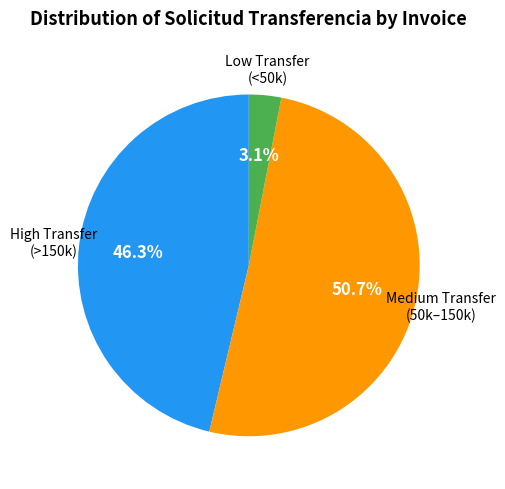

To the nearest percent, what is the average slice percentage?

33%